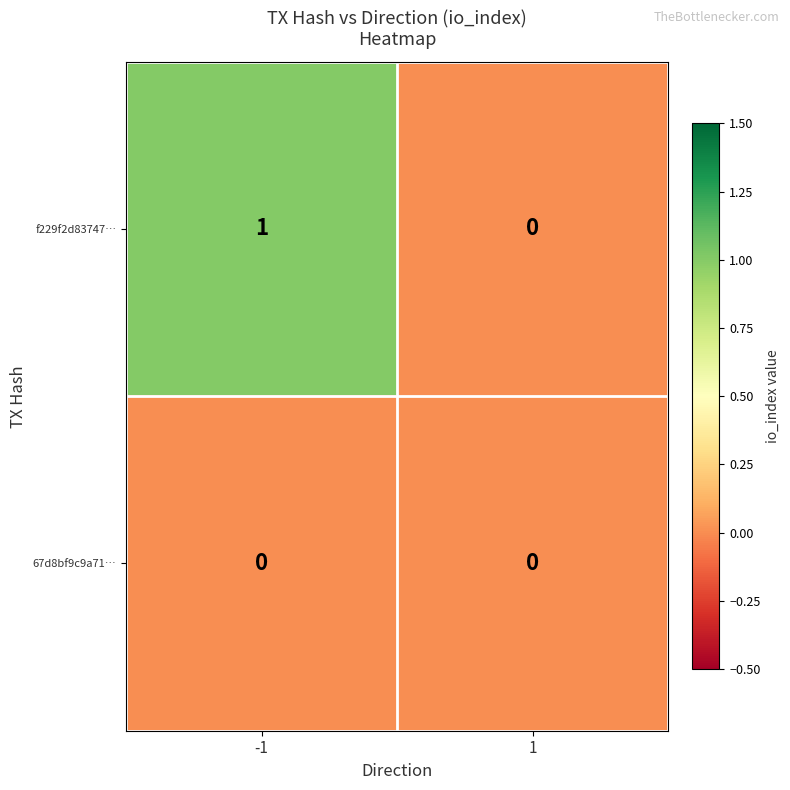

Which series changed the most between -1 and 1?

f229f2d83747…